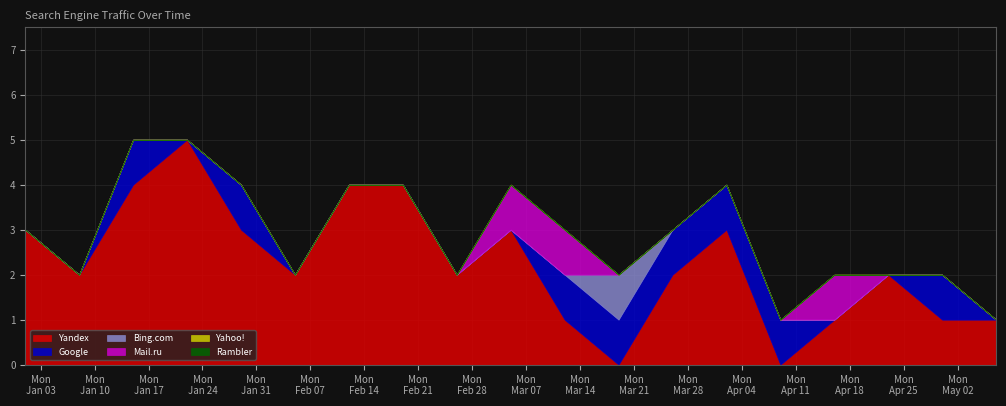

Which series ends up on top after the final intersection of Bing.com and Yandex?

Yandex